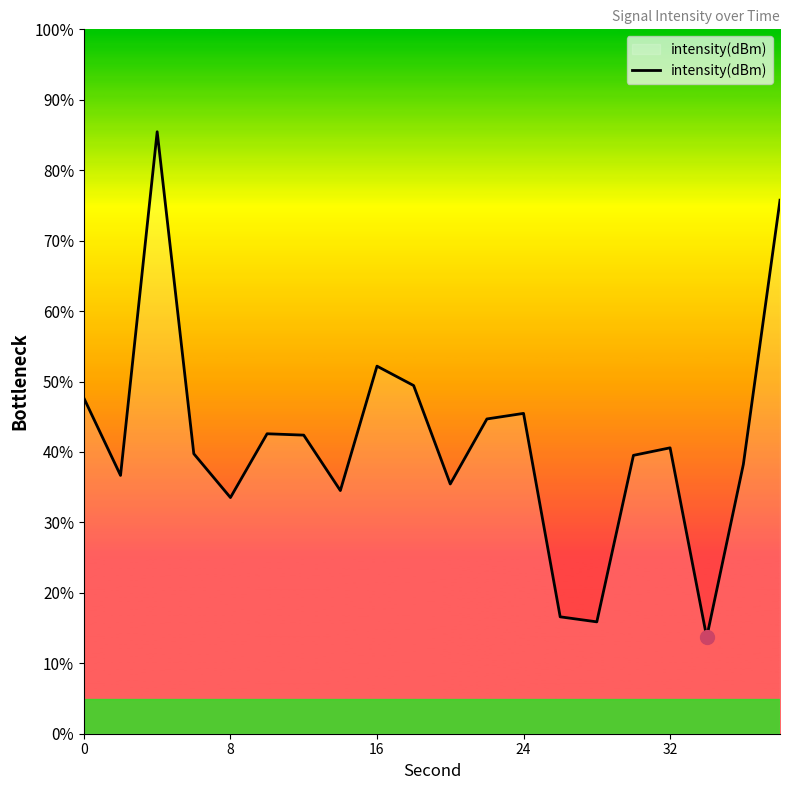

What is the difference between the maximum and minimum values?

71.8